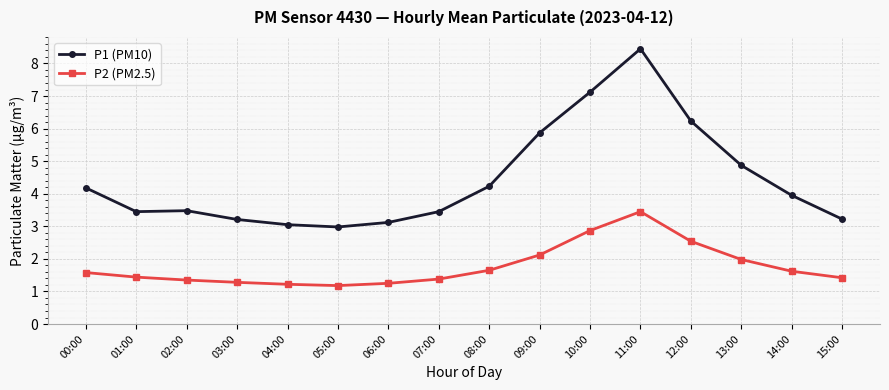

Is this an area chart (filled region under the line)?

No